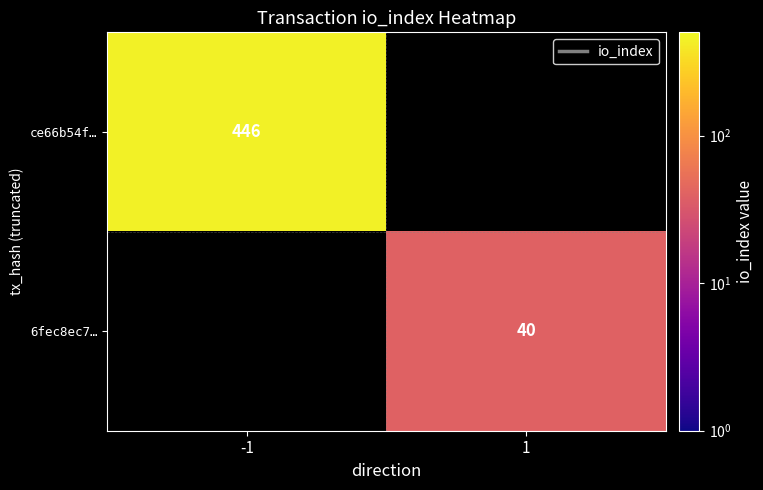

True or false: ce66b54f… has a value of 446 at -1.

True